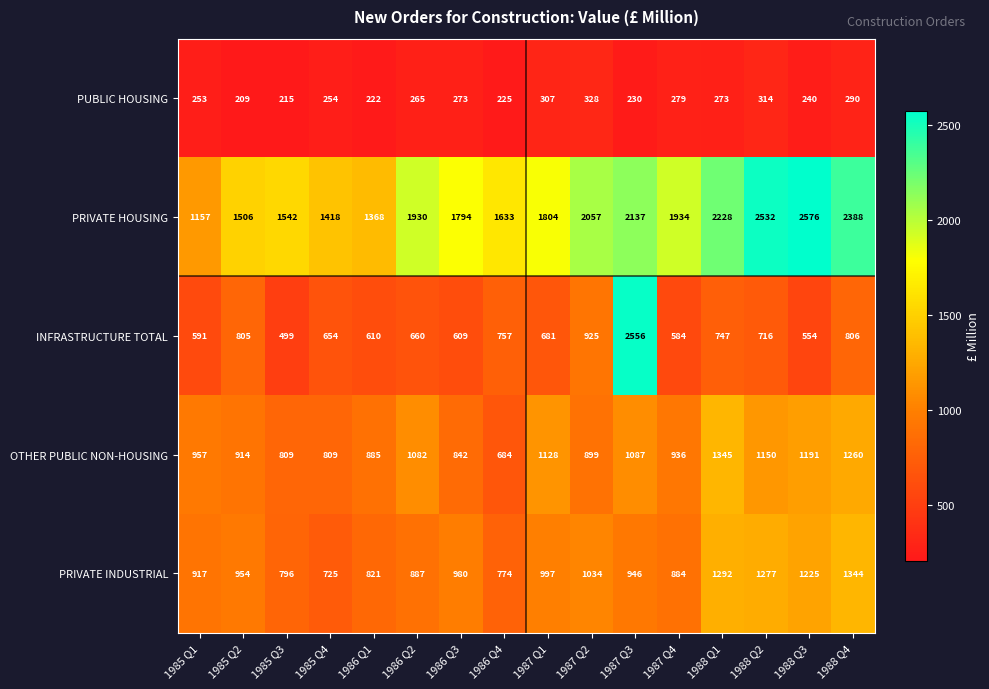

At which label is OTHER PUBLIC NON-HOUSING closest to 1014?

1985 Q1